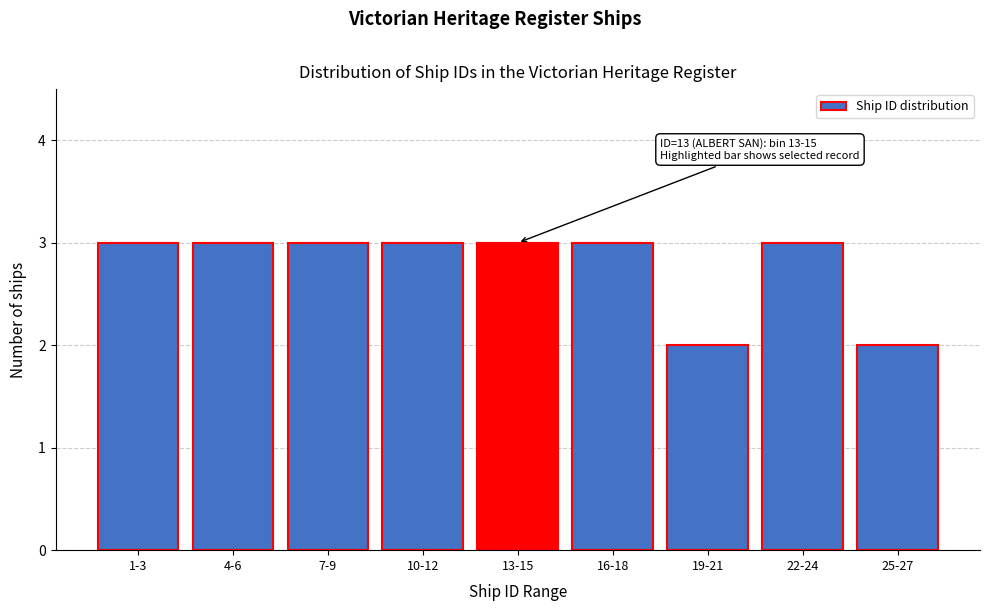

Reading left to right, extract all data points from this chart.

3	3	3	3	3	3	2	3	2